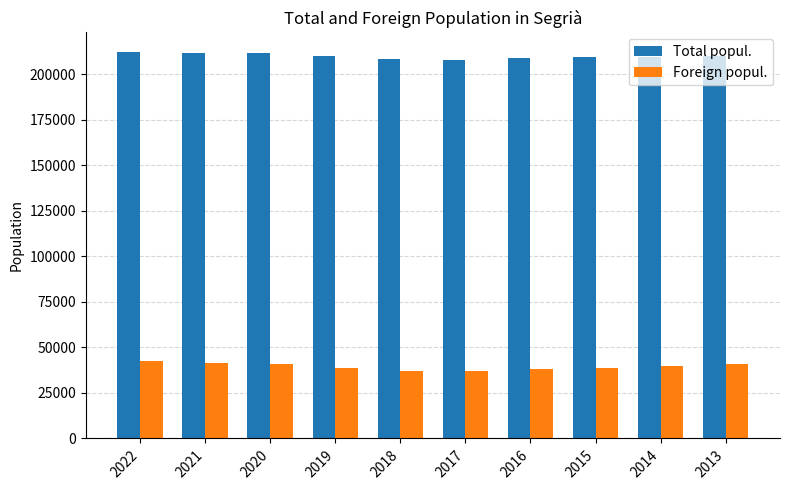

What is the average value of the Foreign popul. series?

39439